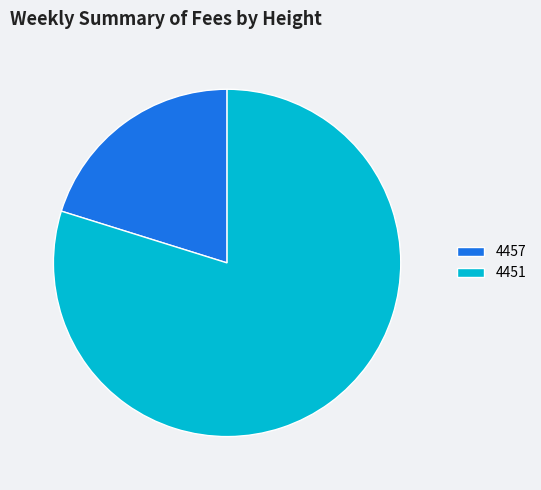

True or false: 4457 accounts for 11% of the total.

False